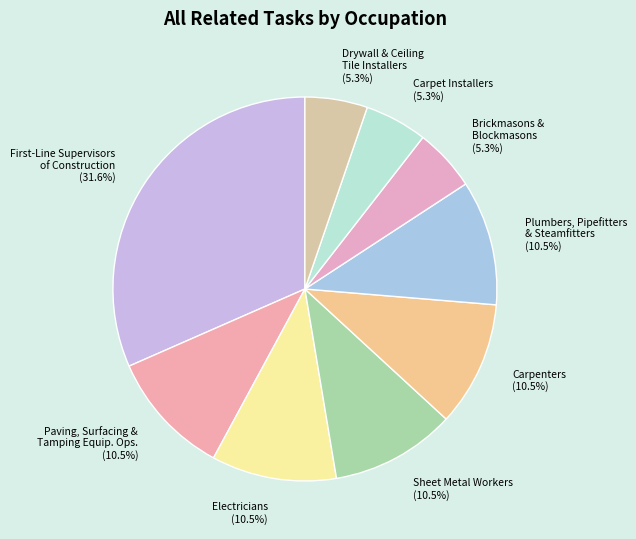

Which slice is the largest?

First-Line Supervisors of Construction